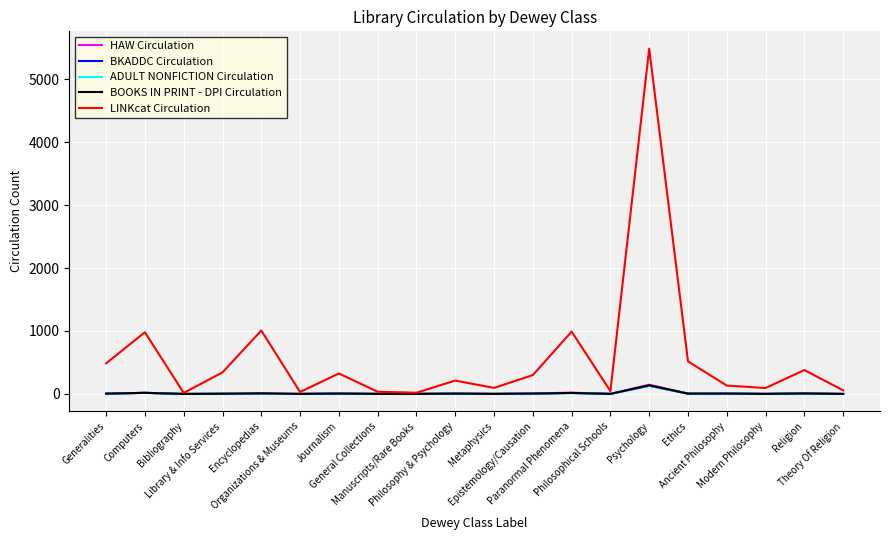

Reading right to left, list all the values displayed in this chart.

HAW Circulation: Theory Of Religion=1	Religion=9	Modern Philosophy=1	Ancient Philosophy=6	Ethics=5	Psychology=147	Philosophical Schools=1	Paranormal Phenomena=21	Epistemology/Causation=8	Metaphysics=1	Philosophy & Psychology=7	Manuscripts/Rare Books=1	General Collections=1	Journalism=6	Organizations & Museums=1	Encyclopedias=9	Library & Info Services=3	Bibliography=0	Computers=18	Generalities=5
BKADDC Circulation: Theory Of Religion=0	Religion=8	Modern Philosophy=1	Ancient Philosophy=6	Ethics=5	Psychology=130	Philosophical Schools=1	Paranormal Phenomena=15	Epistemology/Causation=3	Metaphysics=1	Philosophy & Psychology=4	Manuscripts/Rare Books=1	General Collections=1	Journalism=5	Organizations & Museums=0	Encyclopedias=1	Library & Info Services=3	Bibliography=0	Computers=17	Generalities=4
ADULT NONFICTION Circulation: Theory Of Religion=0	Religion=8	Modern Philosophy=1	Ancient Philosophy=6	Ethics=5	Psychology=130	Philosophical Schools=1	Paranormal Phenomena=15	Epistemology/Causation=3	Metaphysics=1	Philosophy & Psychology=4	Manuscripts/Rare Books=1	General Collections=1	Journalism=5	Organizations & Museums=0	Encyclopedias=1	Library & Info Services=3	Bibliography=0	Computers=17	Generalities=4
BOOKS IN PRINT - DPI Circulation: Theory Of Religion=0	Religion=8	Modern Philosophy=1	Ancient Philosophy=6	Ethics=5	Psychology=137	Philosophical Schools=1	Paranormal Phenomena=16	Epistemology/Causation=6	Metaphysics=1	Philosophy & Psychology=5	Manuscripts/Rare Books=1	General Collections=1	Journalism=6	Organizations & Museums=1	Encyclopedias=9	Library & Info Services=3	Bibliography=0	Computers=18	Generalities=5
LINKcat Circulation: Theory Of Religion=57	Religion=380	Modern Philosophy=94	Ancient Philosophy=133	Ethics=517	Psychology=5485	Philosophical Schools=46	Paranormal Phenomena=990	Epistemology/Causation=299	Metaphysics=96	Philosophy & Psychology=212	Manuscripts/Rare Books=19	General Collections=35	Journalism=325	Organizations & Museums=31	Encyclopedias=1007	Library & Info Services=343	Bibliography=16	Computers=980	Generalities=486